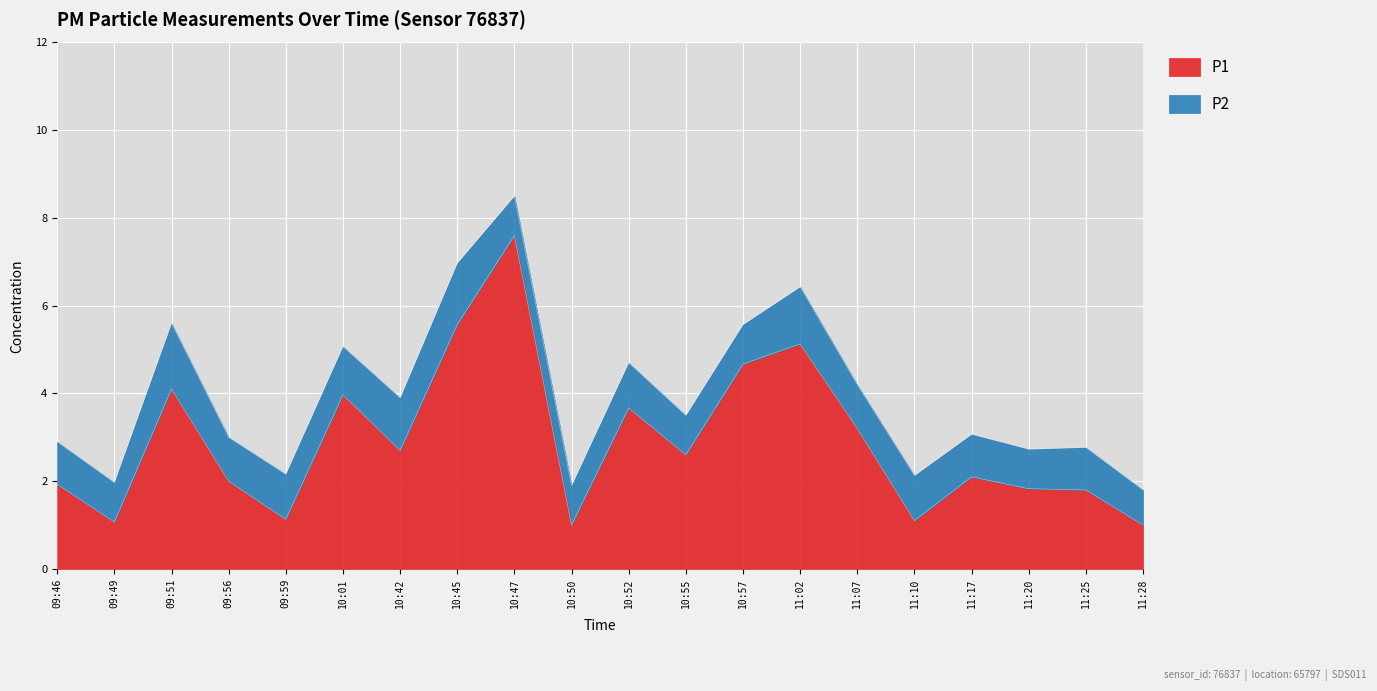

What is the ratio of the value at 09:46 to the value at 11:10?

1.8